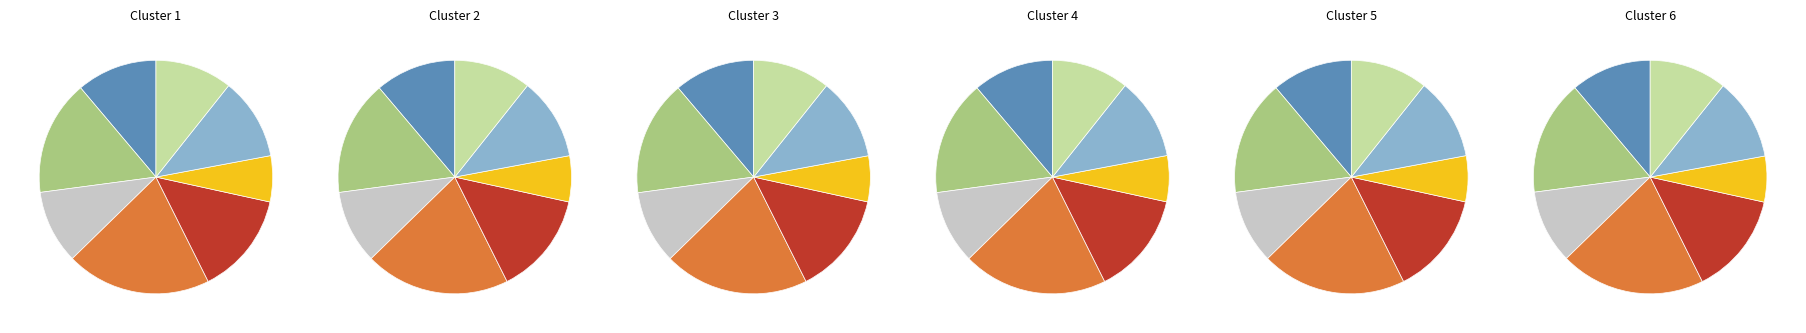

What percentage is the MP-7 slice, to the nearest percent?

11%